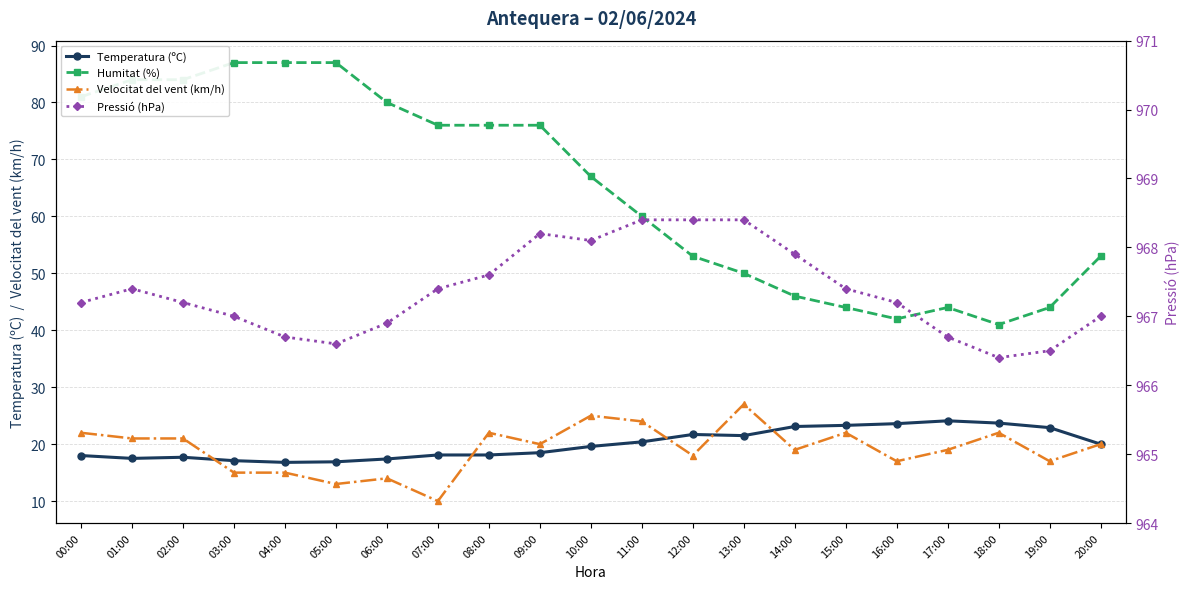

The Humitat (%) series shows 44.0 at 15:00. True or false?

True